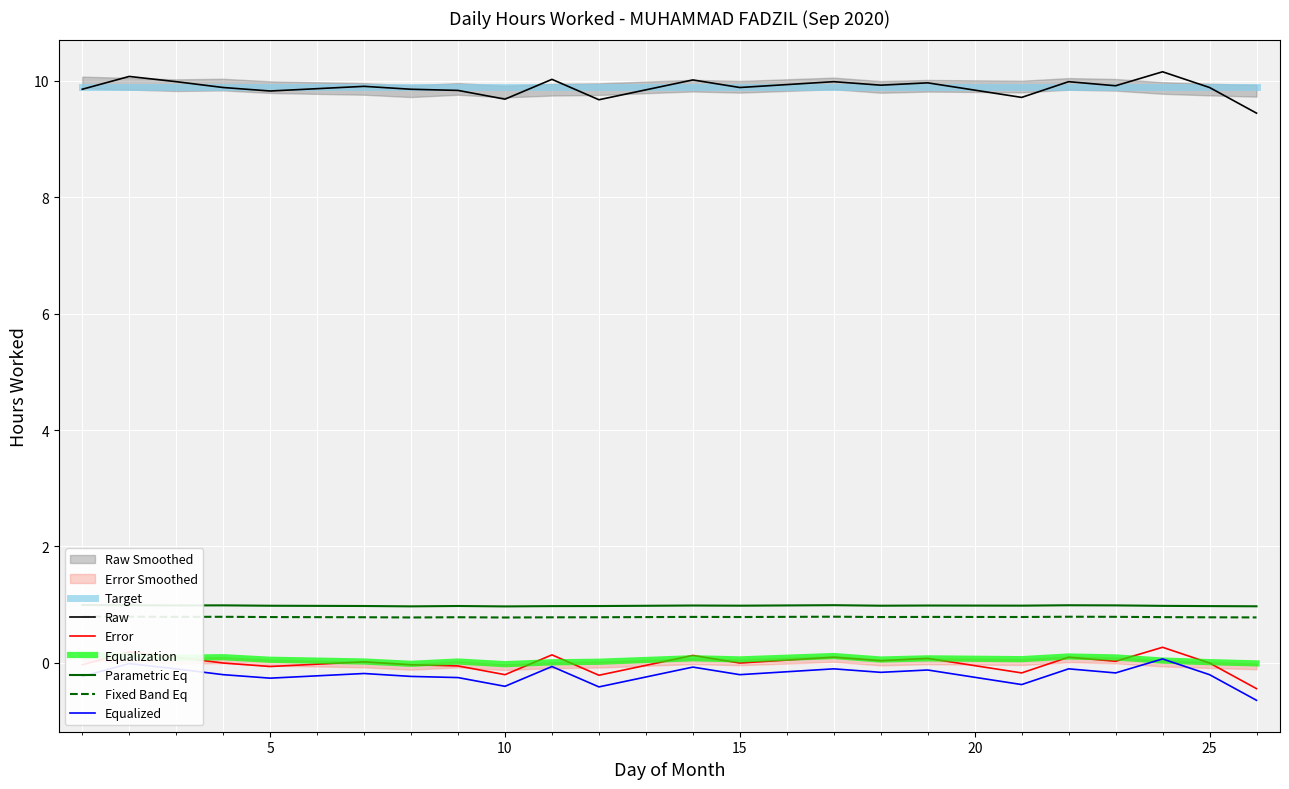

Count the number of categories in the chart.

22